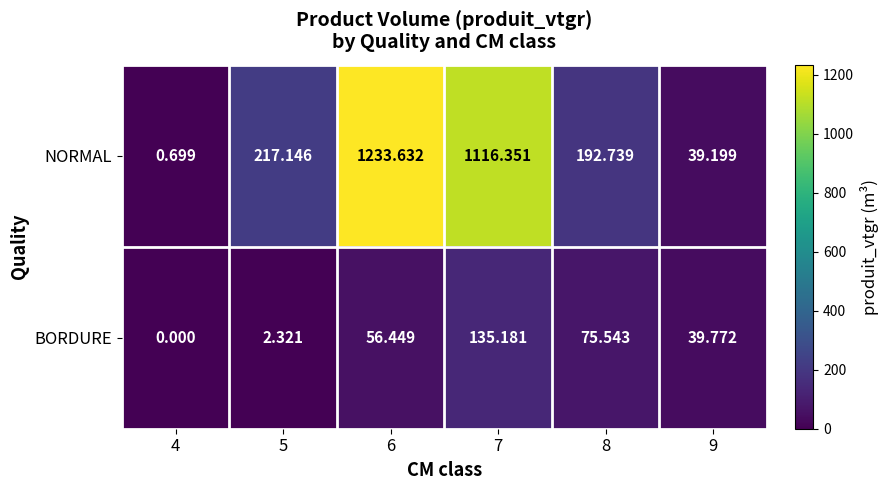

Rank the series at 5 from lowest to highest value.

BORDURE, NORMAL